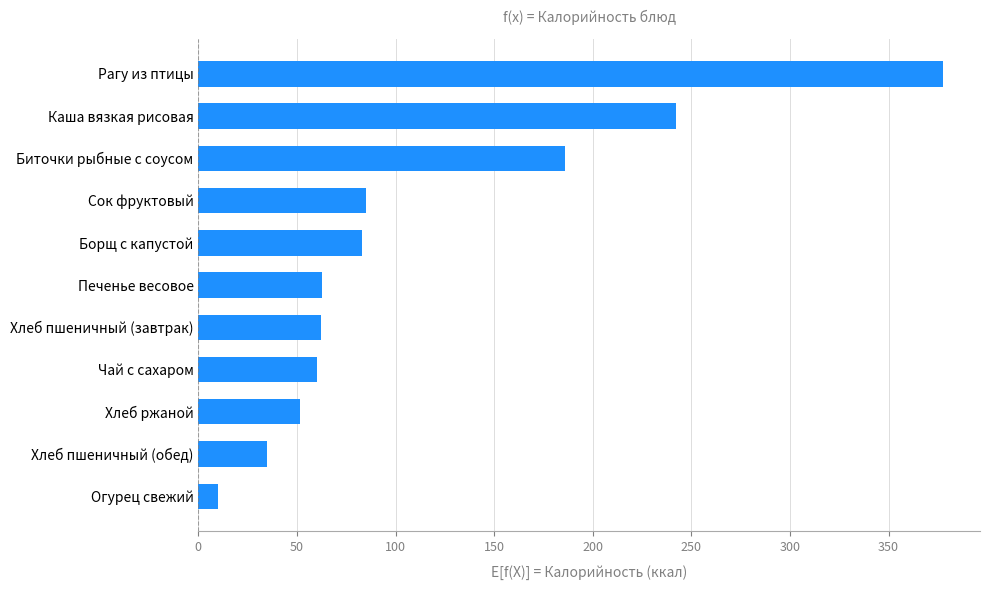

The value at Биточки рыбные с соусом is 291.9. True or false?

False